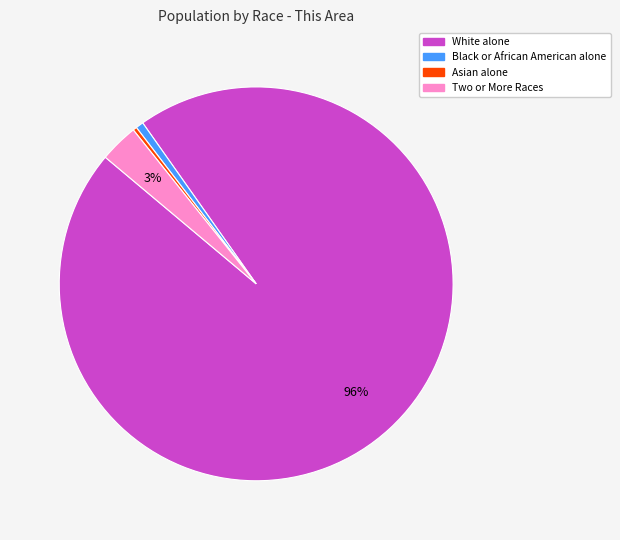

Which category accounts for the majority?

White alone